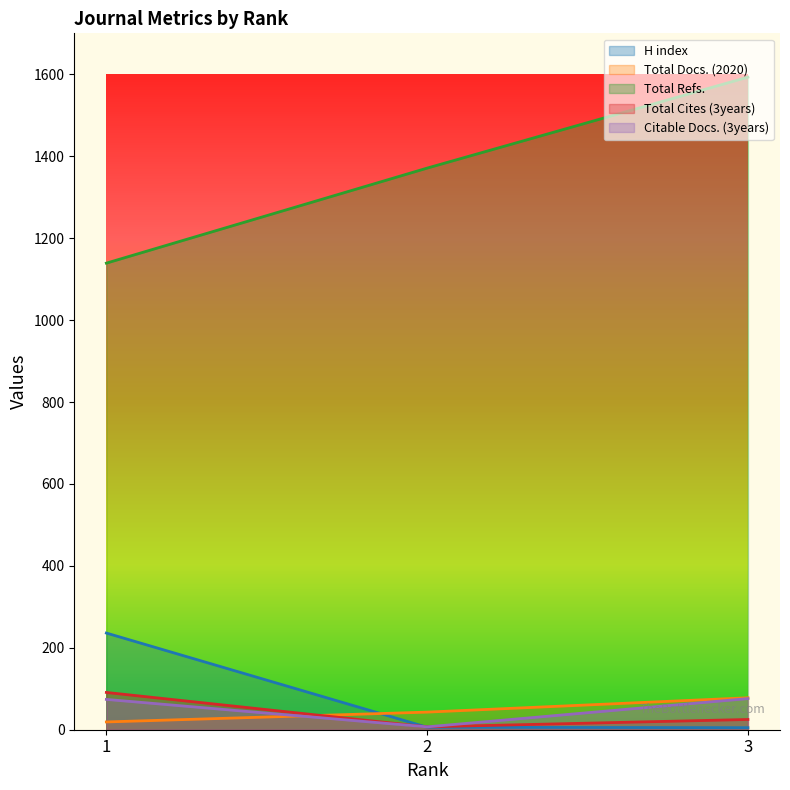

What is the value of the Total Refs. point at the 1st from the left?

1139